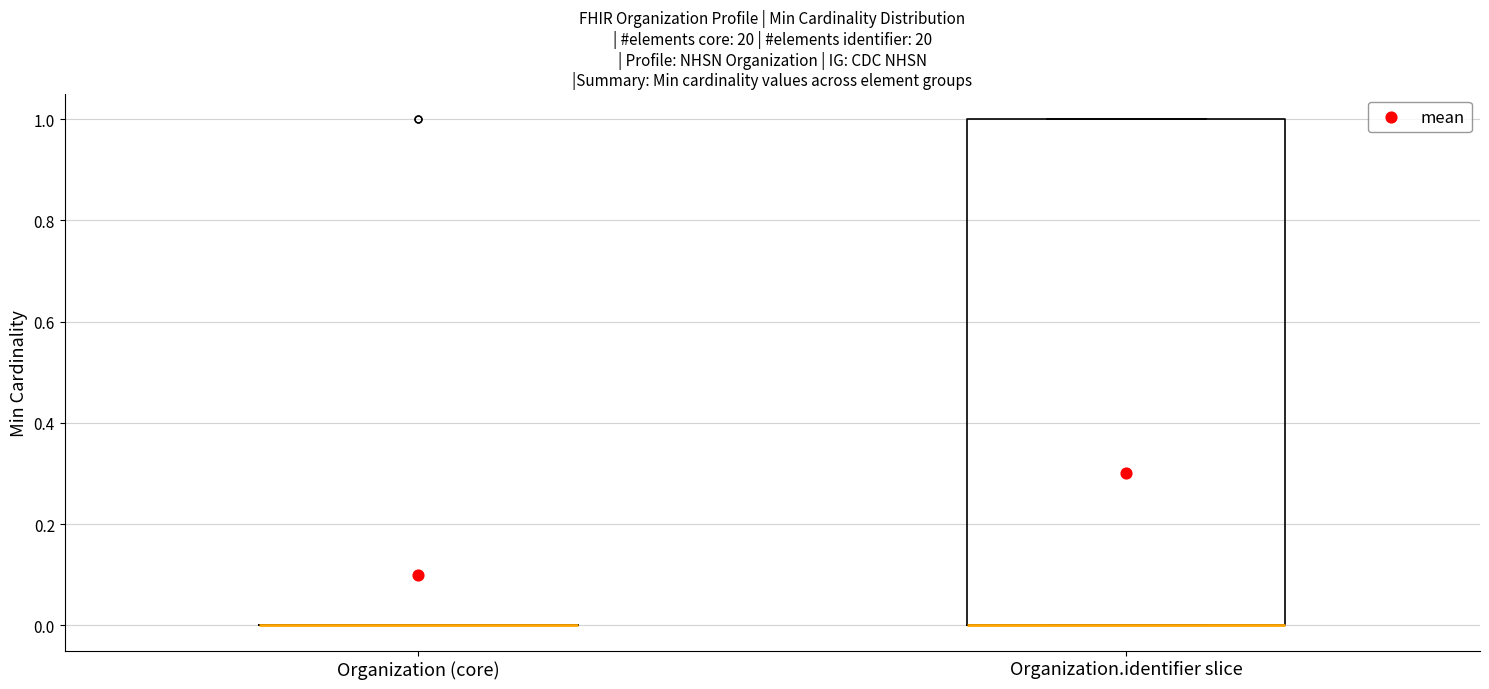

Reading left to right, transcribe this box plot: for each box, give where its median line is, the range the box spans, and where its two whiskers end, as read against the y-axis. The values are not printed on the chart, so give them approximately, as read against the axis.

Organization (core): box collapsed to a line at 0, whiskers 0 to 0
Organization.identifier slice: median 0 (drawn on the box's lower edge), box 0 to 1, whiskers 0 to 1